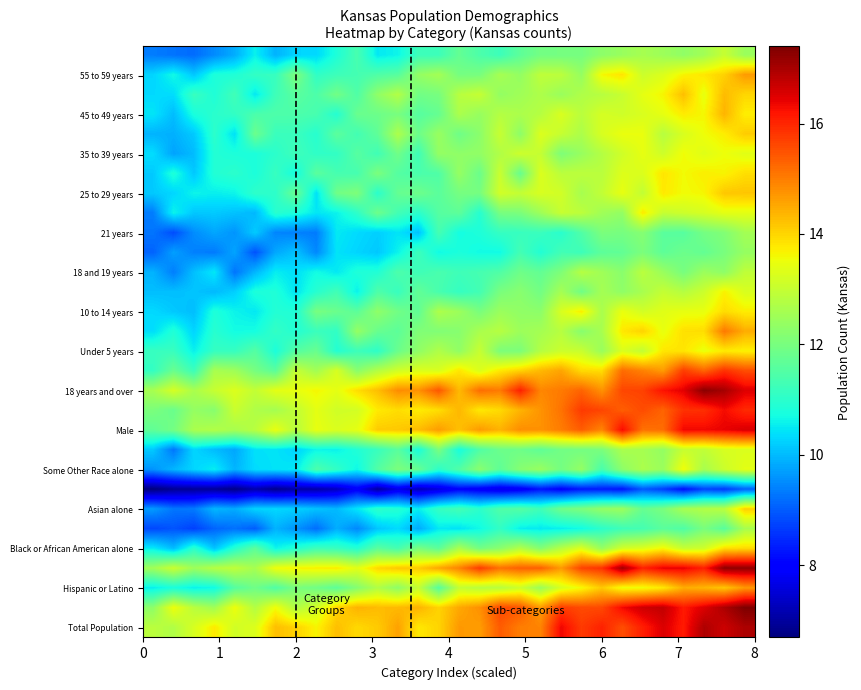

How many distinct data groups are displayed?

30